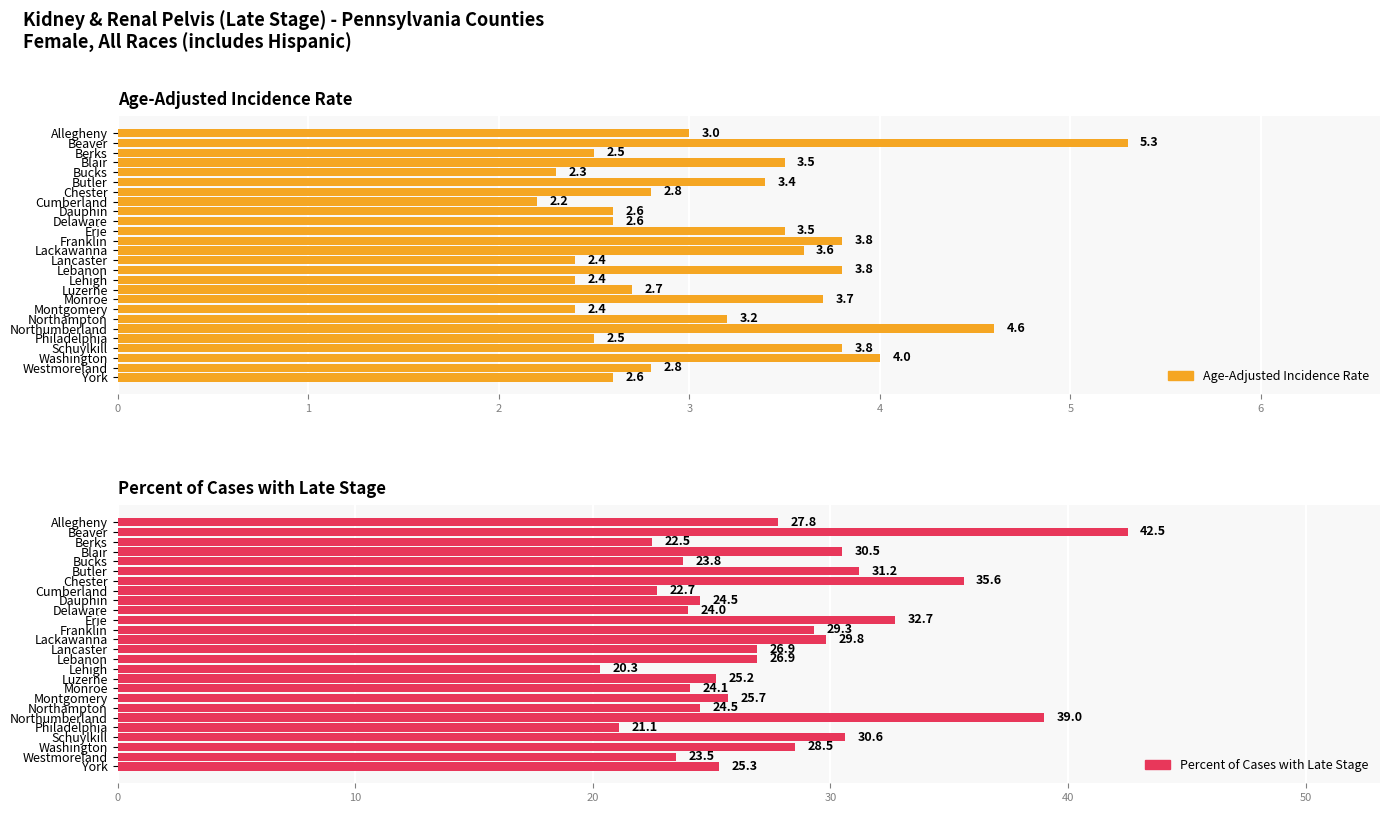

Which series has the largest range (max minus min)?

Percent of Cases with Late Stage